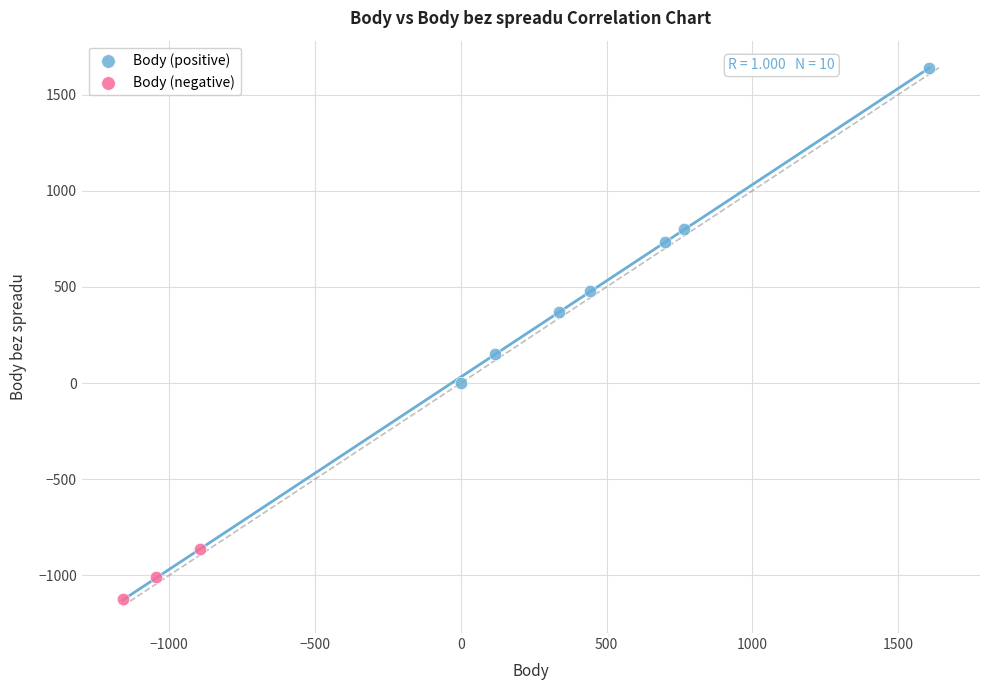

Which series has the largest Y range (max minus min)?

Body (positive)